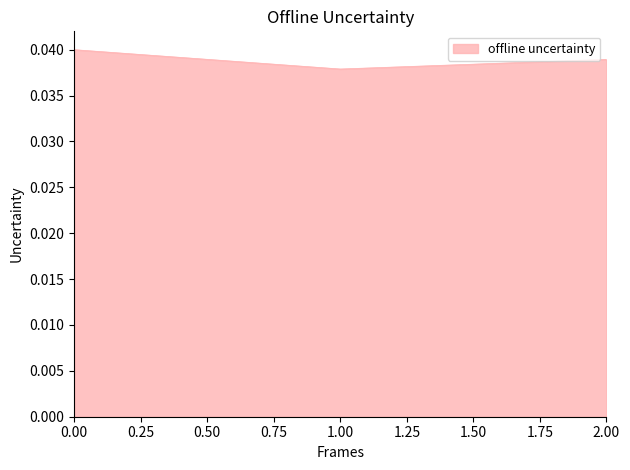

Which label corresponds to the smallest value in the chart?

1.00